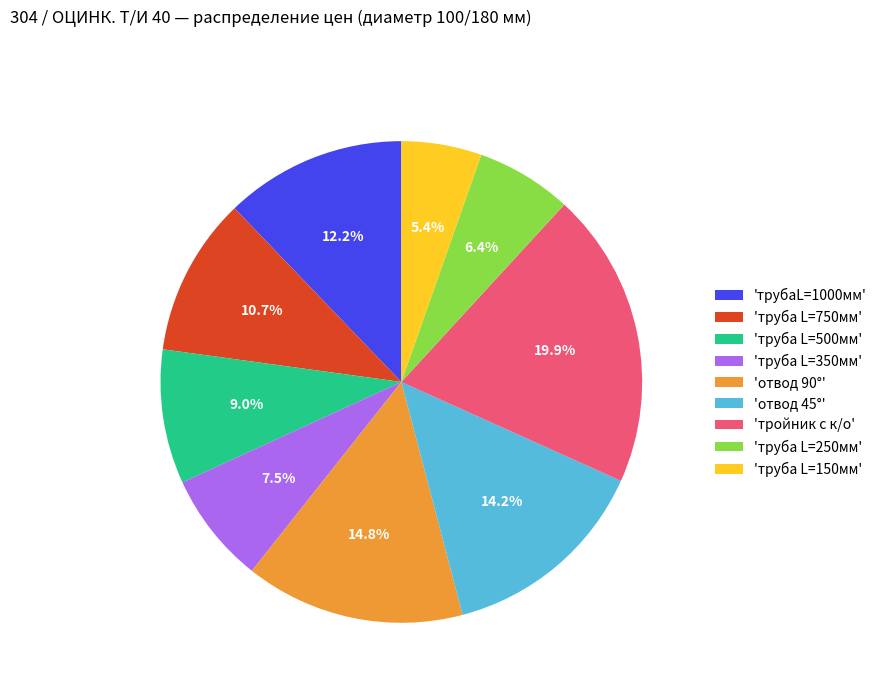

What is the largest slice in the pie chart?

'тройник с к/о'